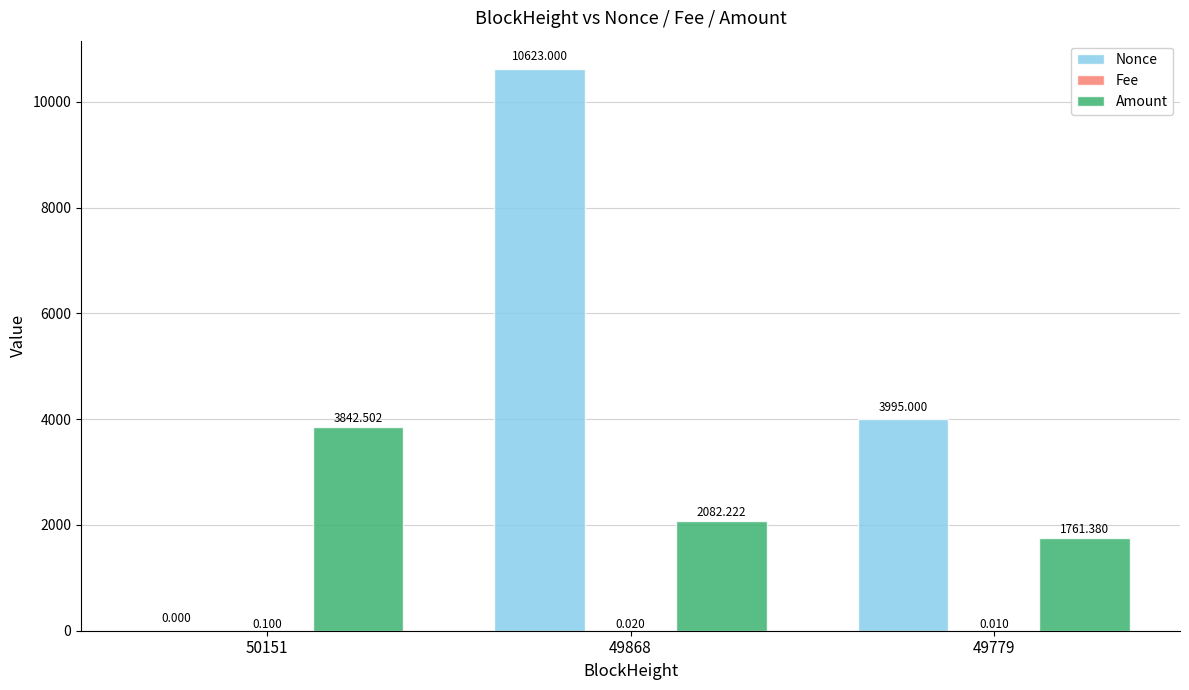

What is the greatest value displayed?

10623.0